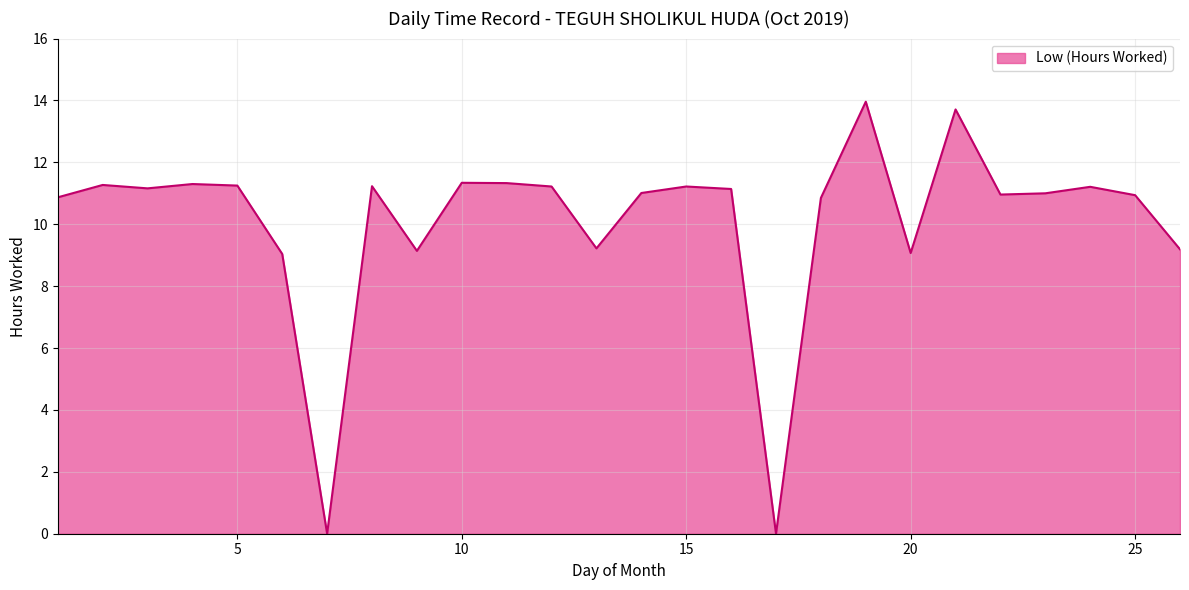

What is the difference between the maximum and minimum values?

14.0